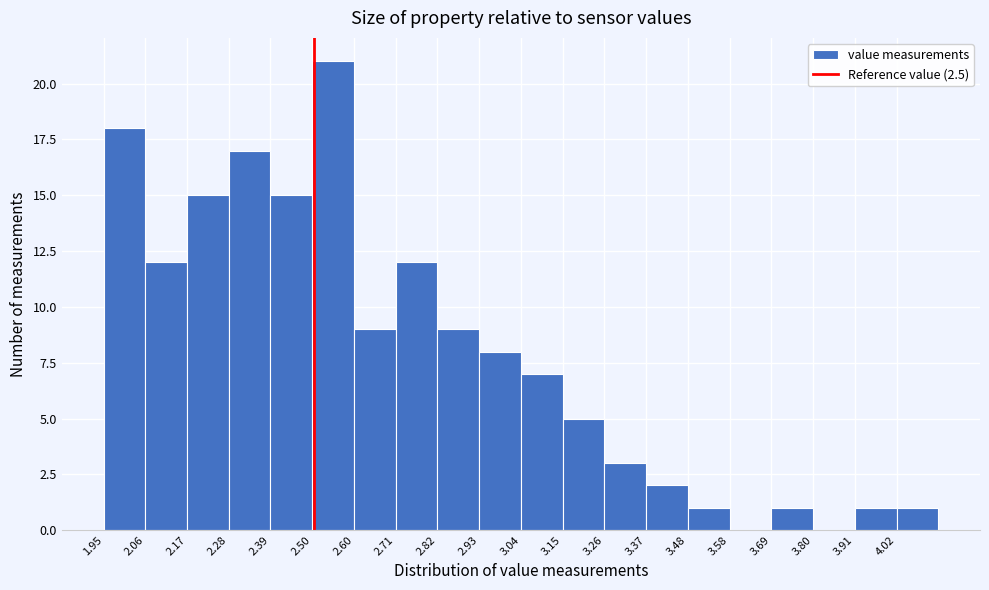

Which range on the x-axis has the tallest bar?

2.50 to 2.60